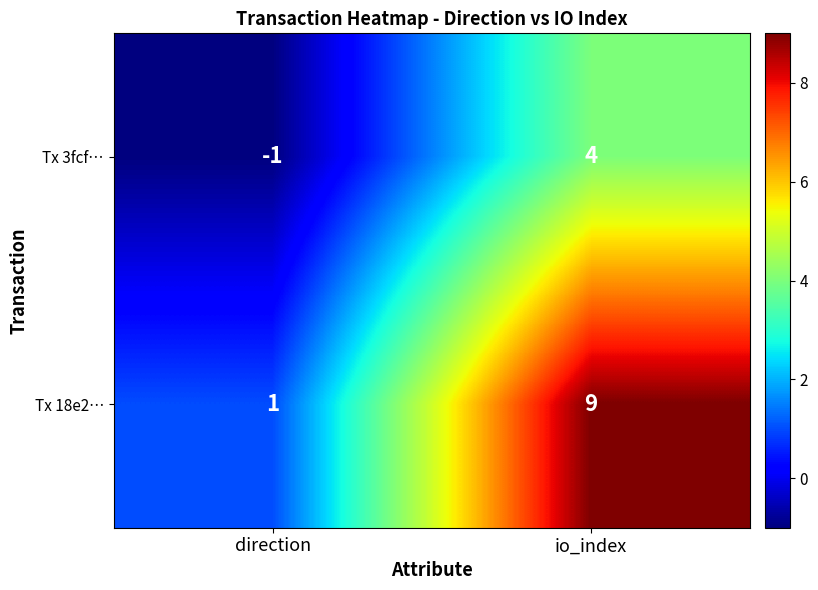

Between direction and io_index, which series saw the biggest shift?

Tx 18e2…